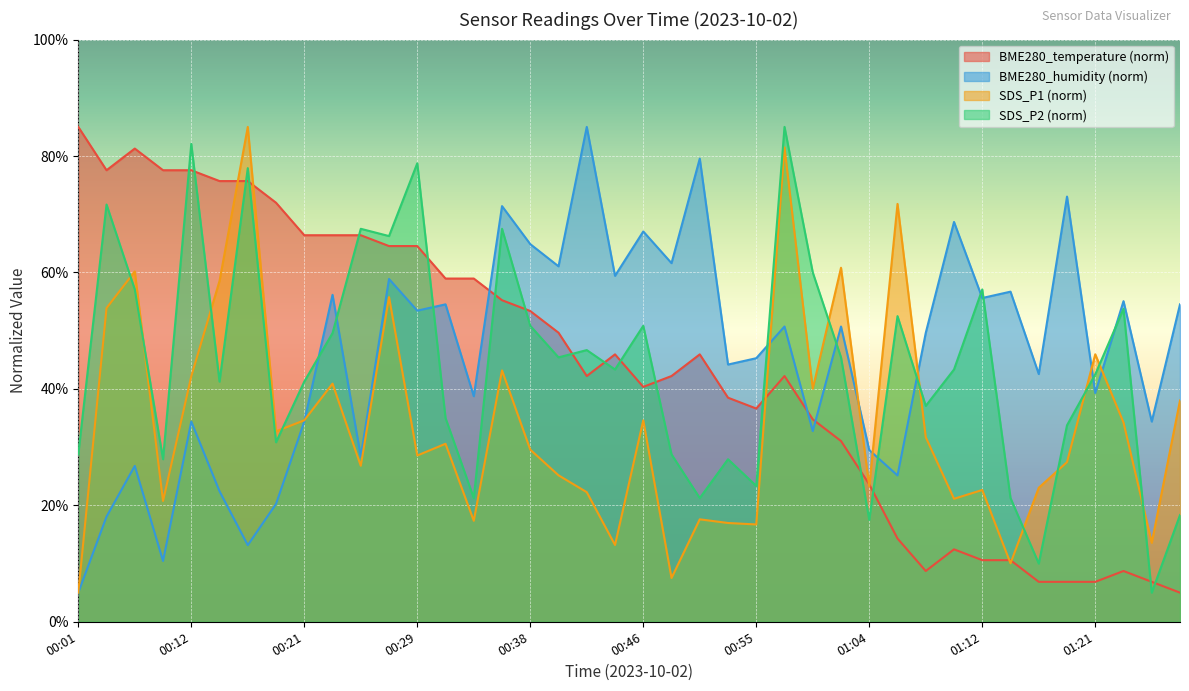

How many interior local peaks does the BME280_humidity series have?

15